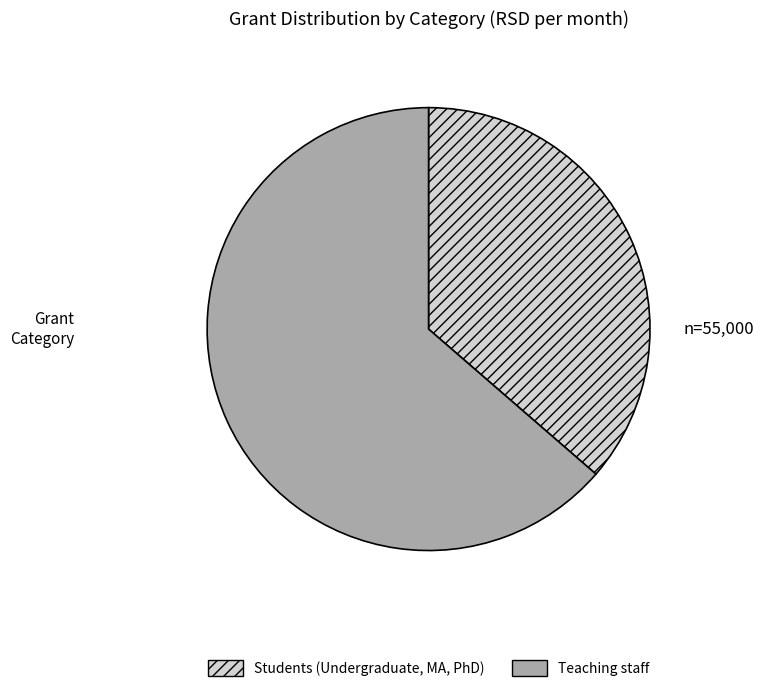

Approximately how many times larger is the value at Students (Undergraduate, MA, PhD) compared to Teaching staff?

0.6